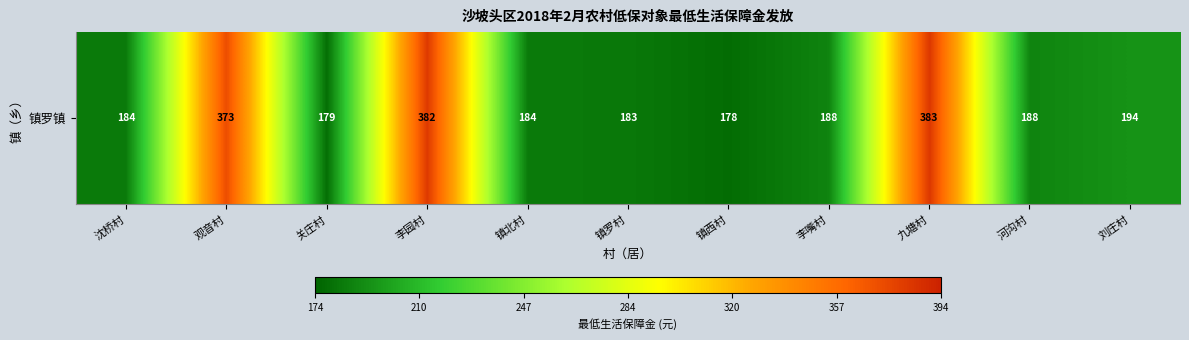

Rank the categories by value from lowest to highest.

镇西村, 关庄村, 镇罗村, 沈桥村, 镇北村, 李嘴村, 河沟村, 刘庄村, 观音村, 李园村, 九塘村